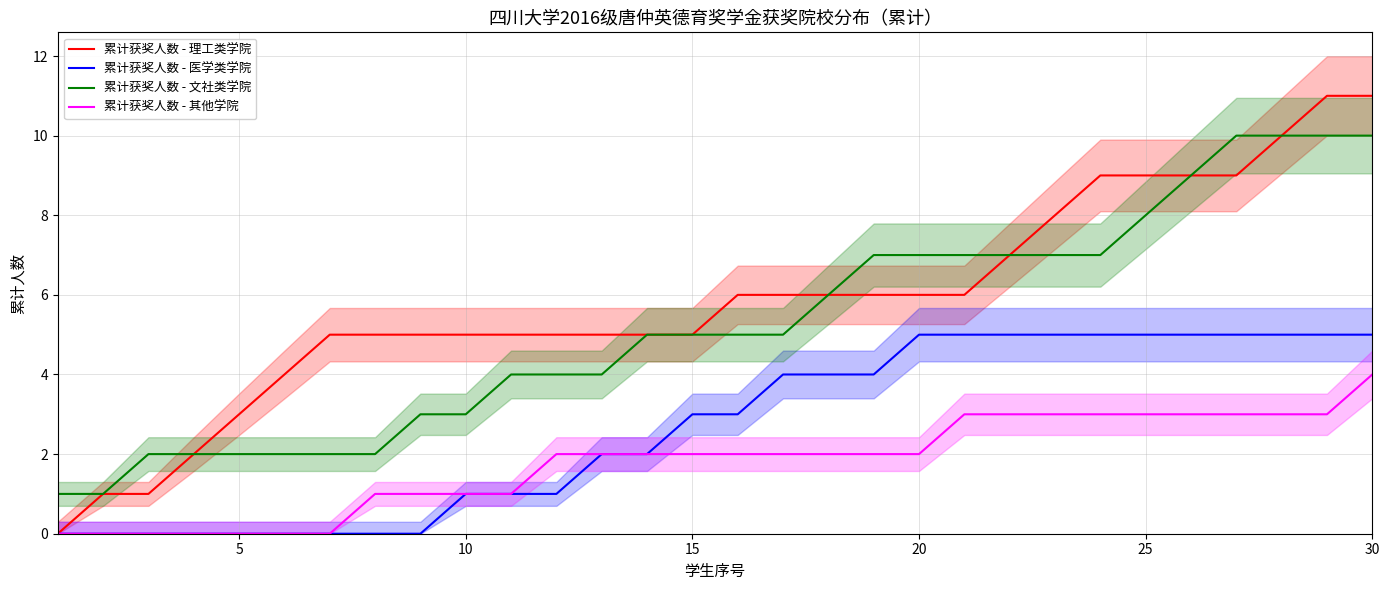

What is the total value across all series at 10?

3